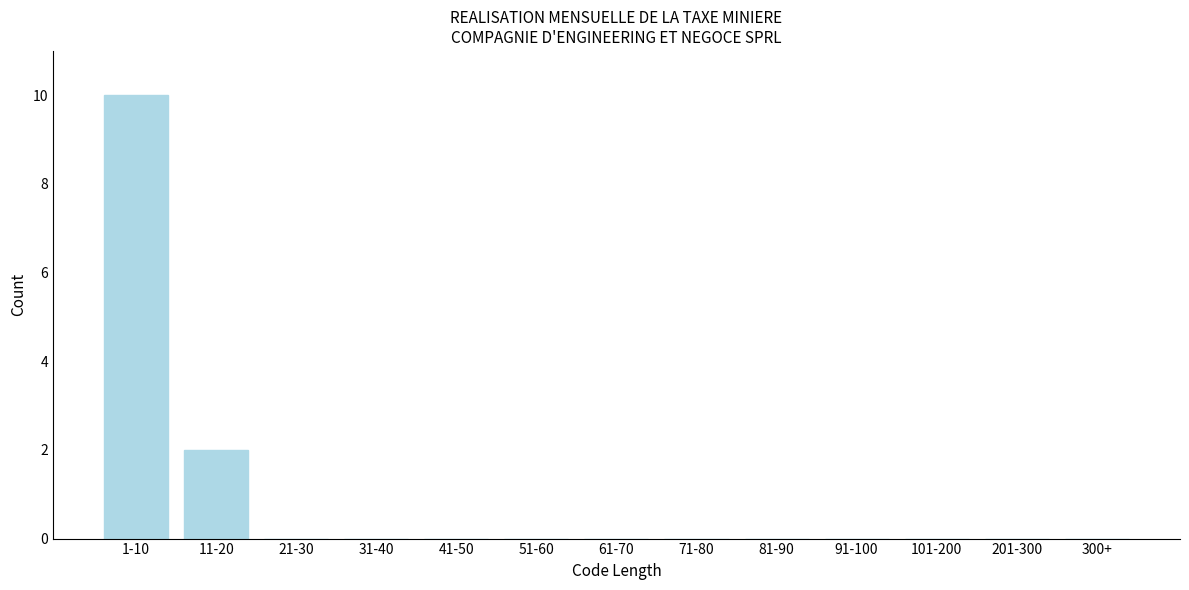

Reading right to left, what are all the values shown in this chart?

300+=0	201-300=0	101-200=0	91-100=0	81-90=0	71-80=0	61-70=0	51-60=0	41-50=0	31-40=0	21-30=0	11-20=2	1-10=10